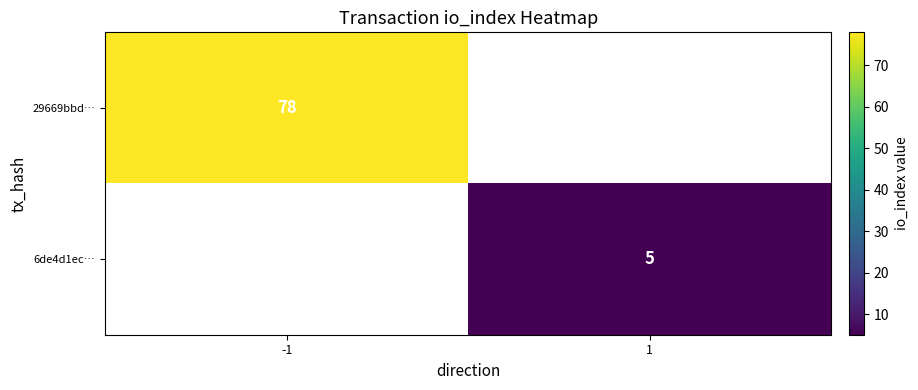

Is it true that 6de4d1ec… equals 2 at 1?

False